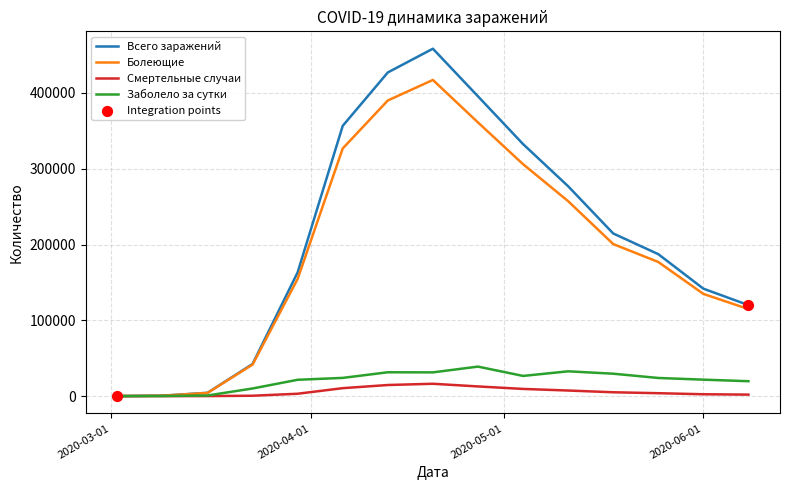

What is the maximum value shown in the chart?

458445